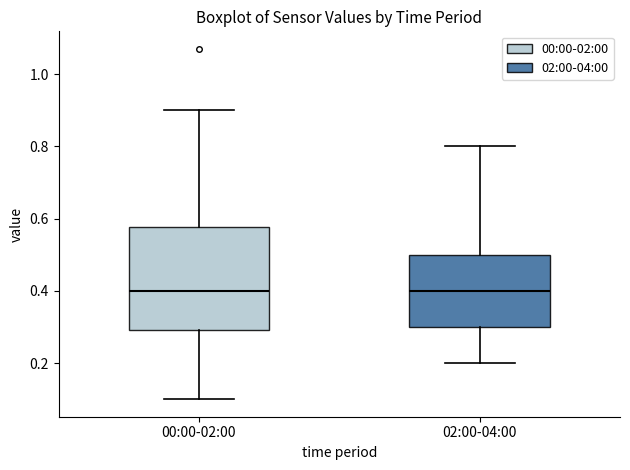

Reading left to right, read every box against the y-axis: the position of its median line, the range the box covers, and the ends of its whiskers. The values are not printed on the chart, so give them approximately, as read against the axis.

00:00-02:00: median 0.40, box 0.30 to 0.58, whiskers 0.10 to 0.90
02:00-04:00: median 0.40, box 0.30 to 0.50, whiskers 0.20 to 0.80